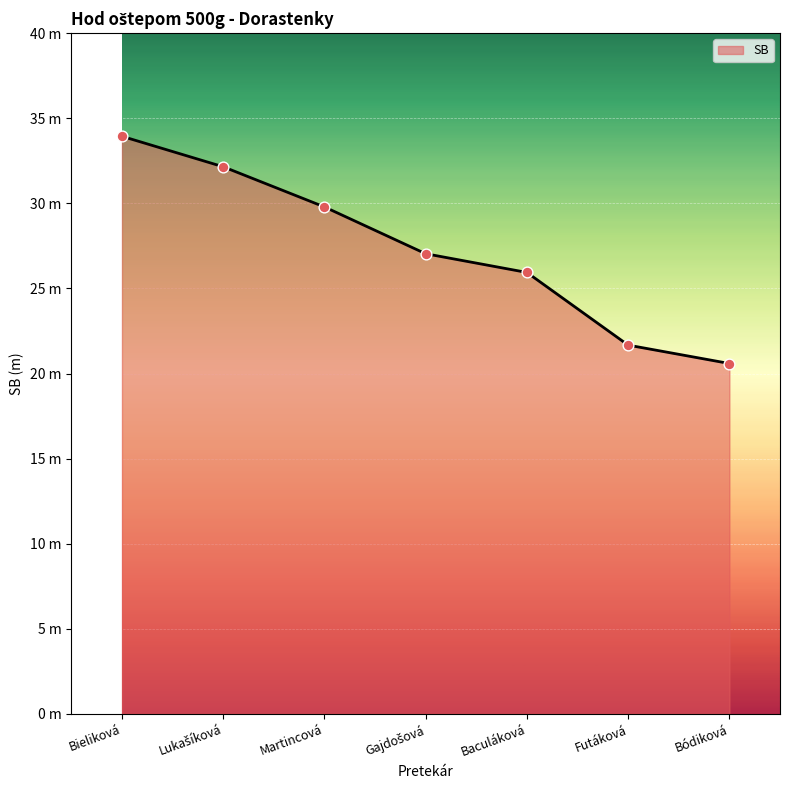

What is the change in value from Lukašíková to Baculáková?

-6.2